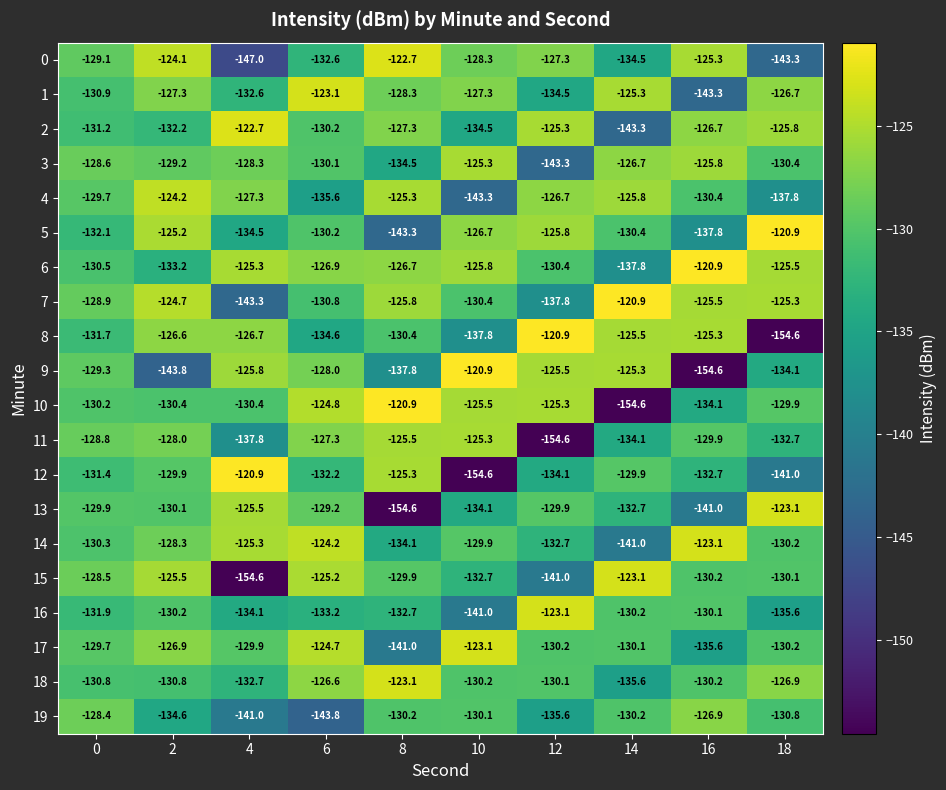

At which label does 3 reach its minimum?

12